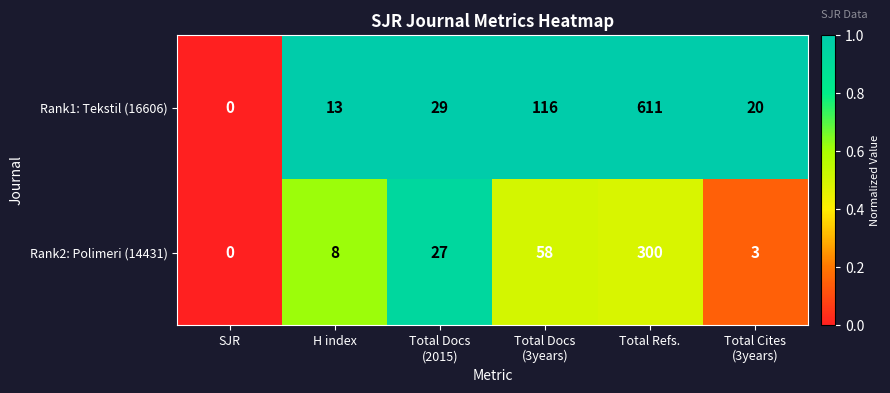

At which category is the sum across all series the highest?

Total Refs.